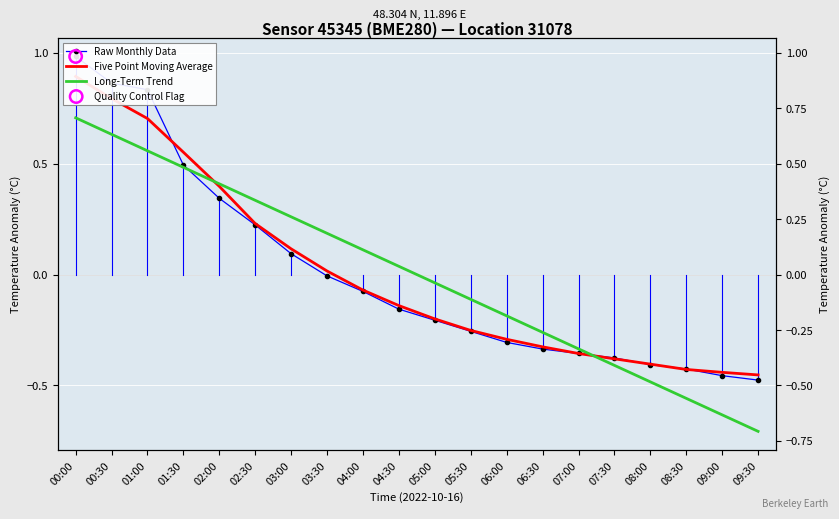

Which series contains the highest Y value?

Raw Monthly Data